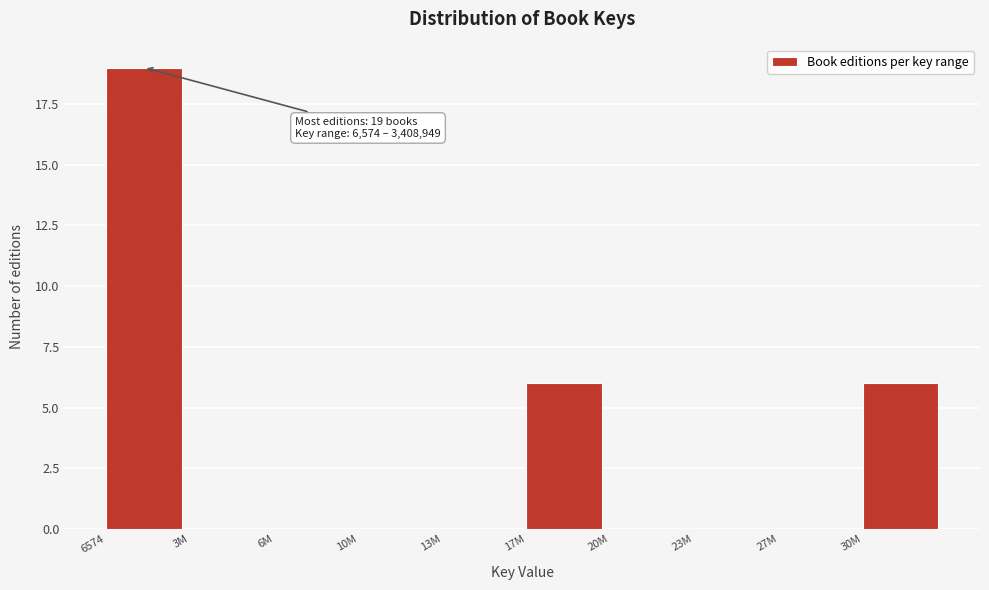

Reading right to left, list all the values displayed in this chart.

30M=6	27M=0	23M=0	20M=0	17M=6	13M=0	10M=0	6M=0	3M=0	6574=19